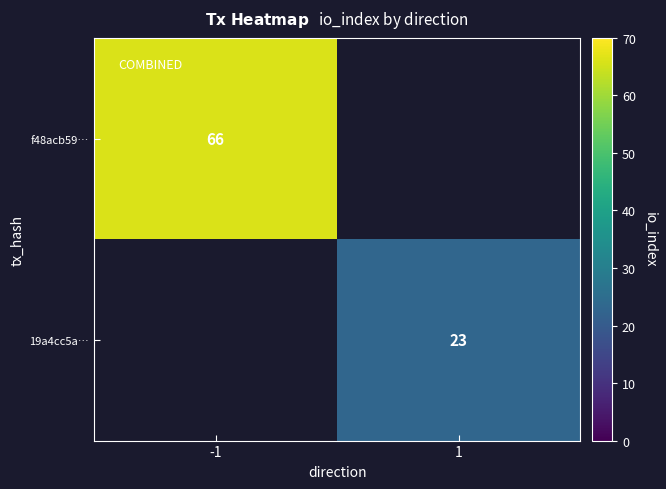

The value of 19a4cc5a… at 1 is 23. True or false?

True